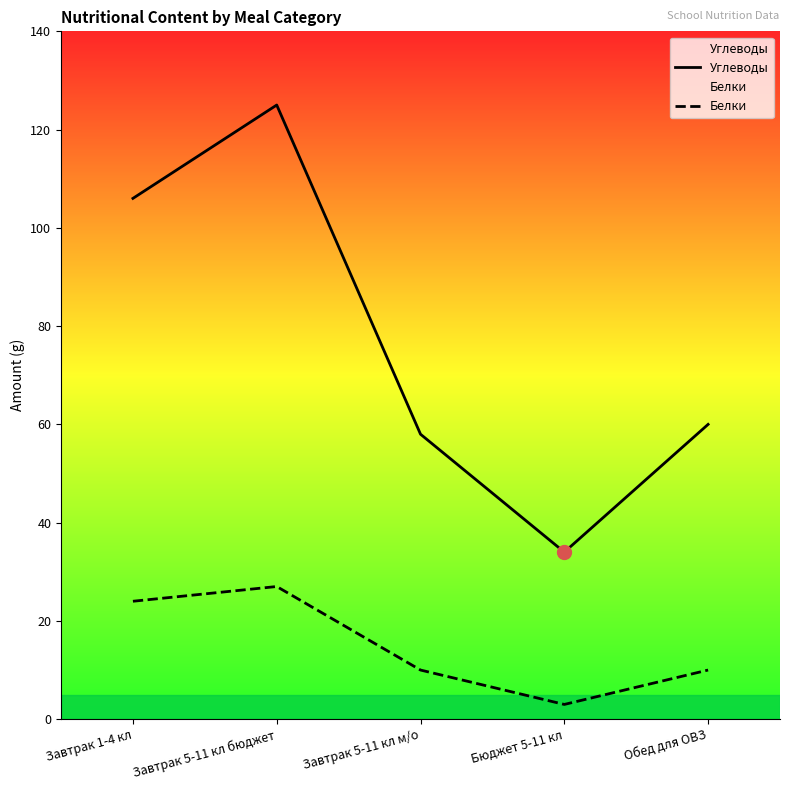

Which has a higher value, Завтрак 1-4 кл or Завтрак 5-11 кл м/о?

Завтрак 1-4 кл